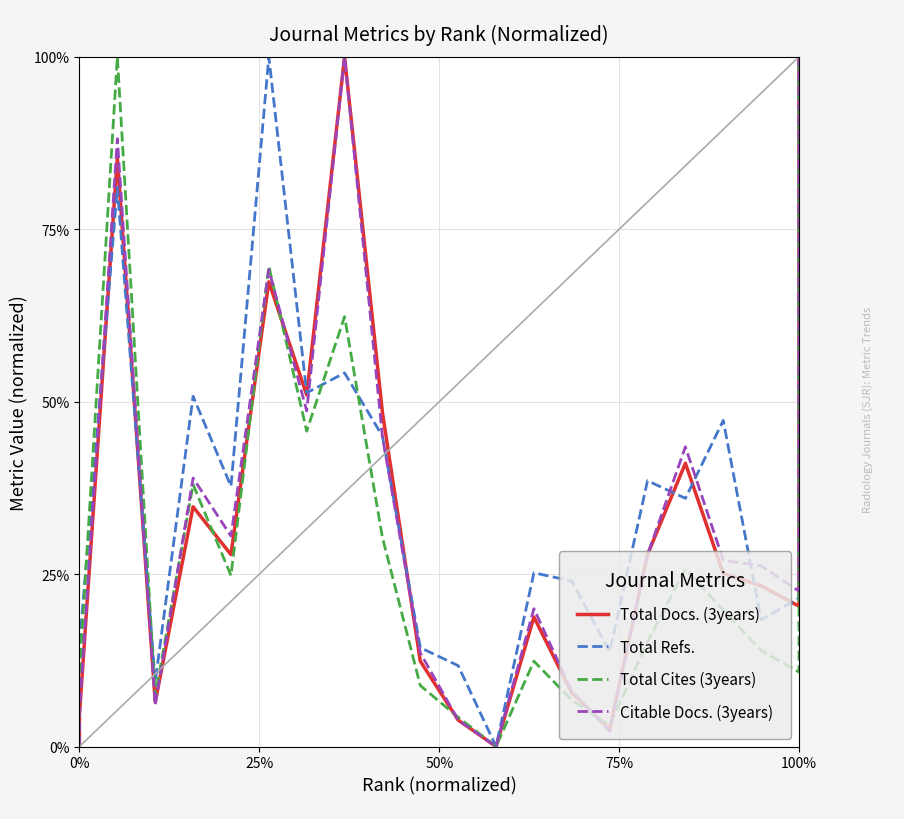

What is the difference between the maximum and second lowest values in the Total Cites (3years) series?

1.0